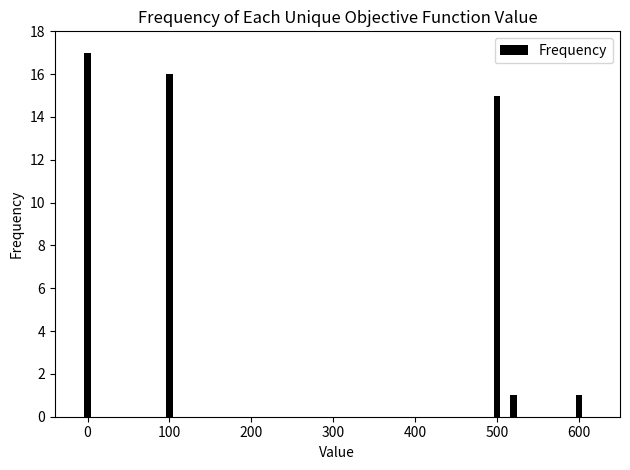

What is the difference between the maximum and second lowest values?

16